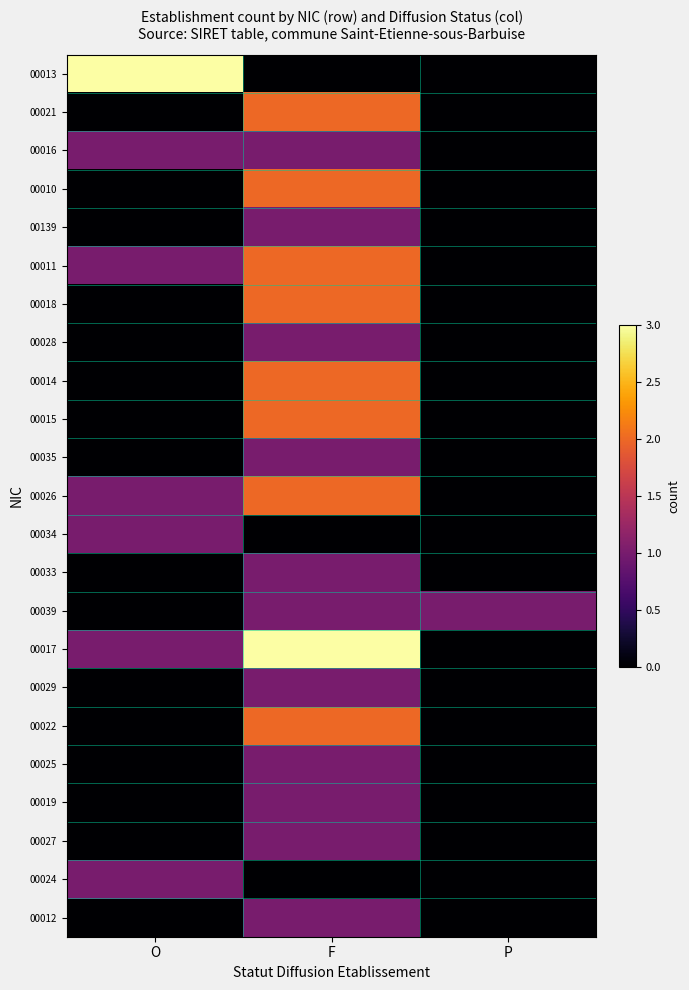

Reading right to left, extract all data points from this chart.

00013: P=0	F=0	O=3
00021: P=0	F=2	O=0
00016: P=0	F=1	O=1
00010: P=0	F=2	O=0
00139: P=0	F=1	O=0
00011: P=0	F=2	O=1
00018: P=0	F=2	O=0
00028: P=0	F=1	O=0
00014: P=0	F=2	O=0
00015: P=0	F=2	O=0
00035: P=0	F=1	O=0
00026: P=0	F=2	O=1
00034: P=0	F=0	O=1
00033: P=0	F=1	O=0
00039: P=1	F=1	O=0
00017: P=0	F=3	O=1
00029: P=0	F=1	O=0
00022: P=0	F=2	O=0
00025: P=0	F=1	O=0
00019: P=0	F=1	O=0
00027: P=0	F=1	O=0
00024: P=0	F=0	O=1
00012: P=0	F=1	O=0